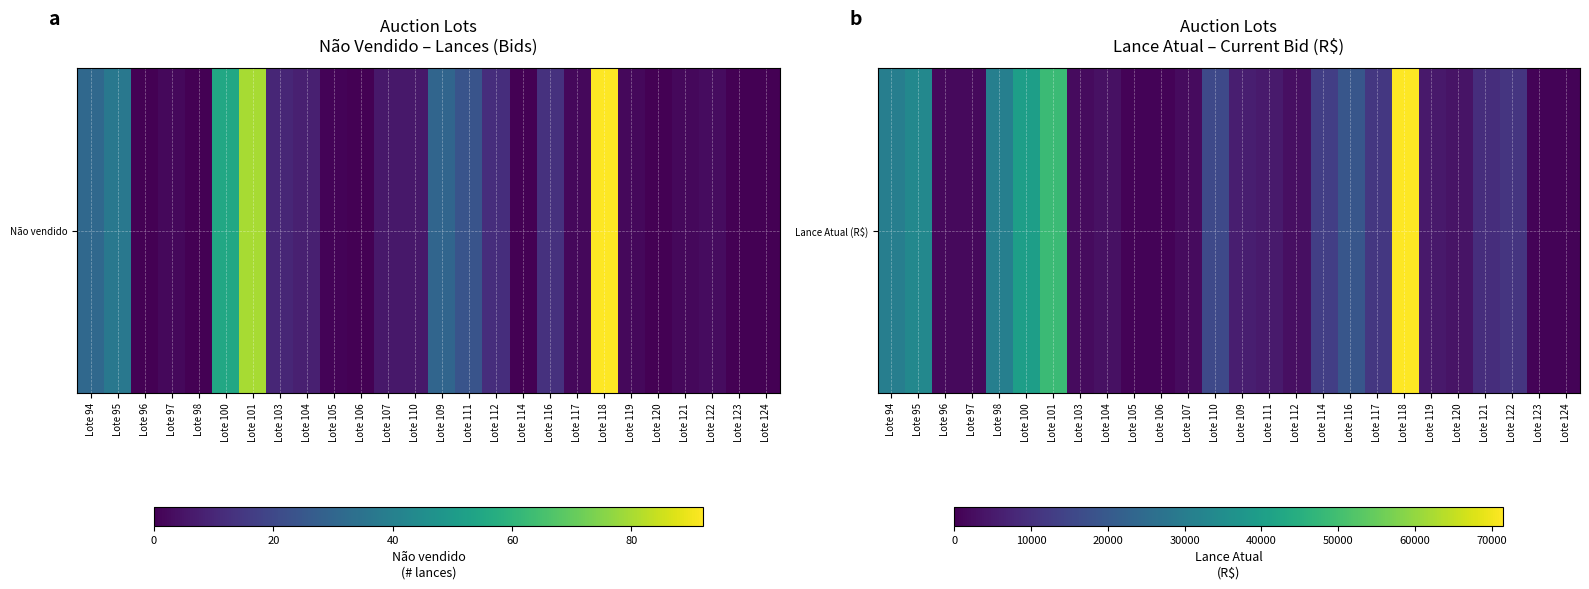

Reading right to left, list all the values displayed in this chart.

Lote 124=750	Lote 123=750	Lote 122=11000	Lote 121=9250	Lote 120=3750	Lote 119=4750	Lote 118=71500	Lote 117=11500	Lote 116=19000	Lote 114=13250	Lote 112=2900	Lote 111=5200	Lote 109=6100	Lote 110=15750	Lote 107=2000	Lote 106=750	Lote 105=750	Lote 104=3250	Lote 103=2100	Lote 101=48750	Lote 100=40000	Lote 98=31000	Lote 97=1900	Lote 96=1750	Lote 95=33500	Lote 94=30500